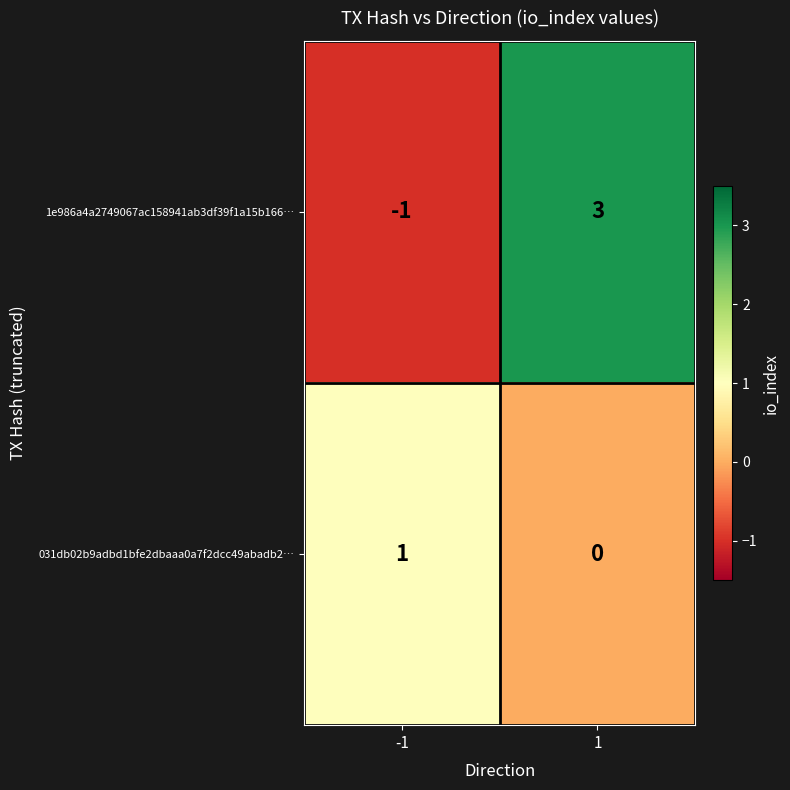

Is it true that 031db02b9adbd1bfe2dbaaa0a7f2dcc49abadb2… equals 0 at 1?

True